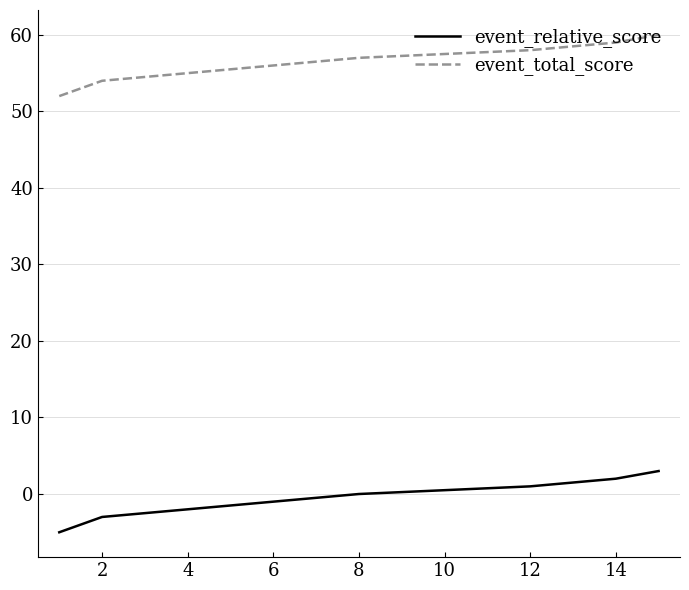

Is the value of event_relative_score at 16 greater than the value of event_total_score at 0?

No